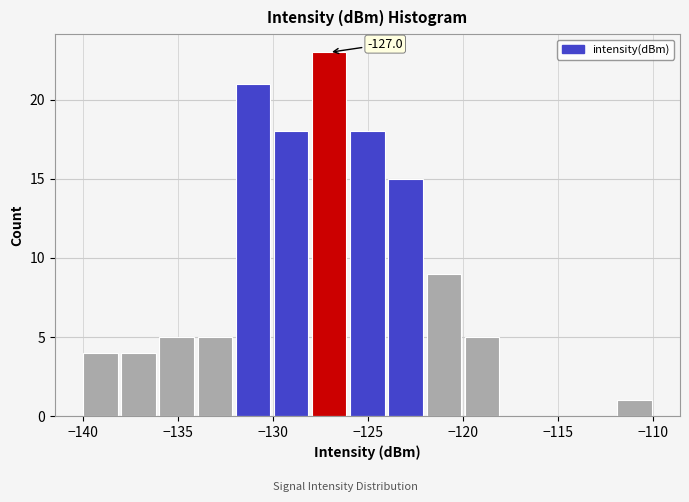

Over which range of the x-axis is the bar tallest?

-128 to -126